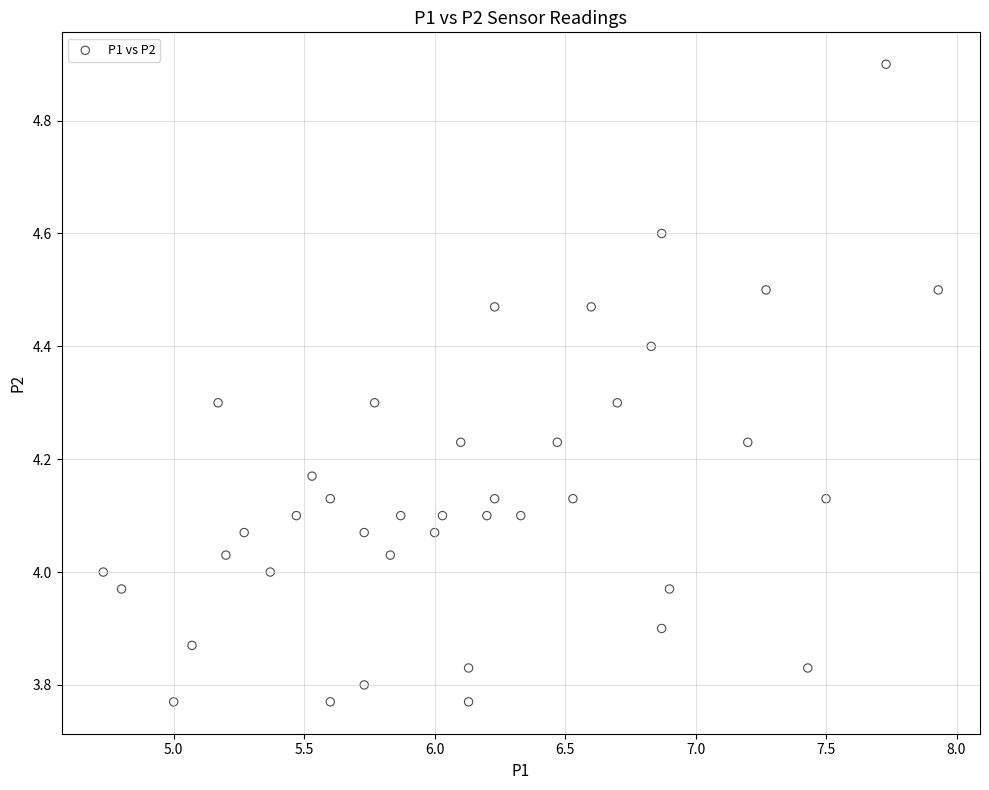

What is the range of Y values (max minus min)?

1.1